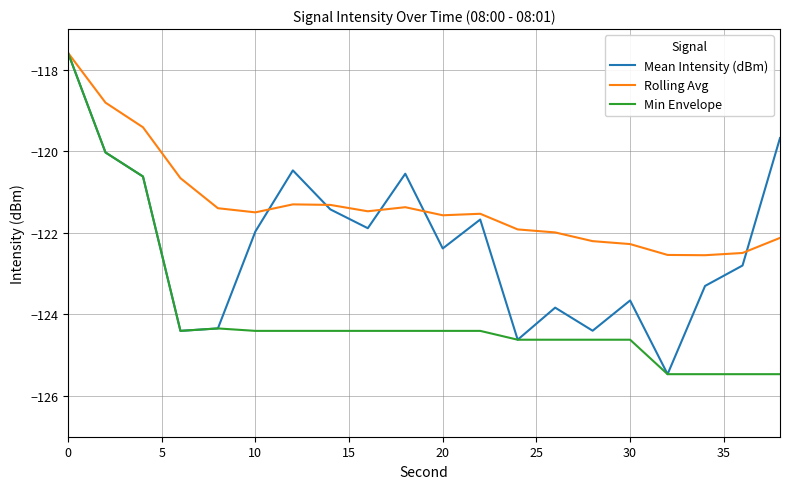

Which series has the largest total across all categories?

Rolling Avg